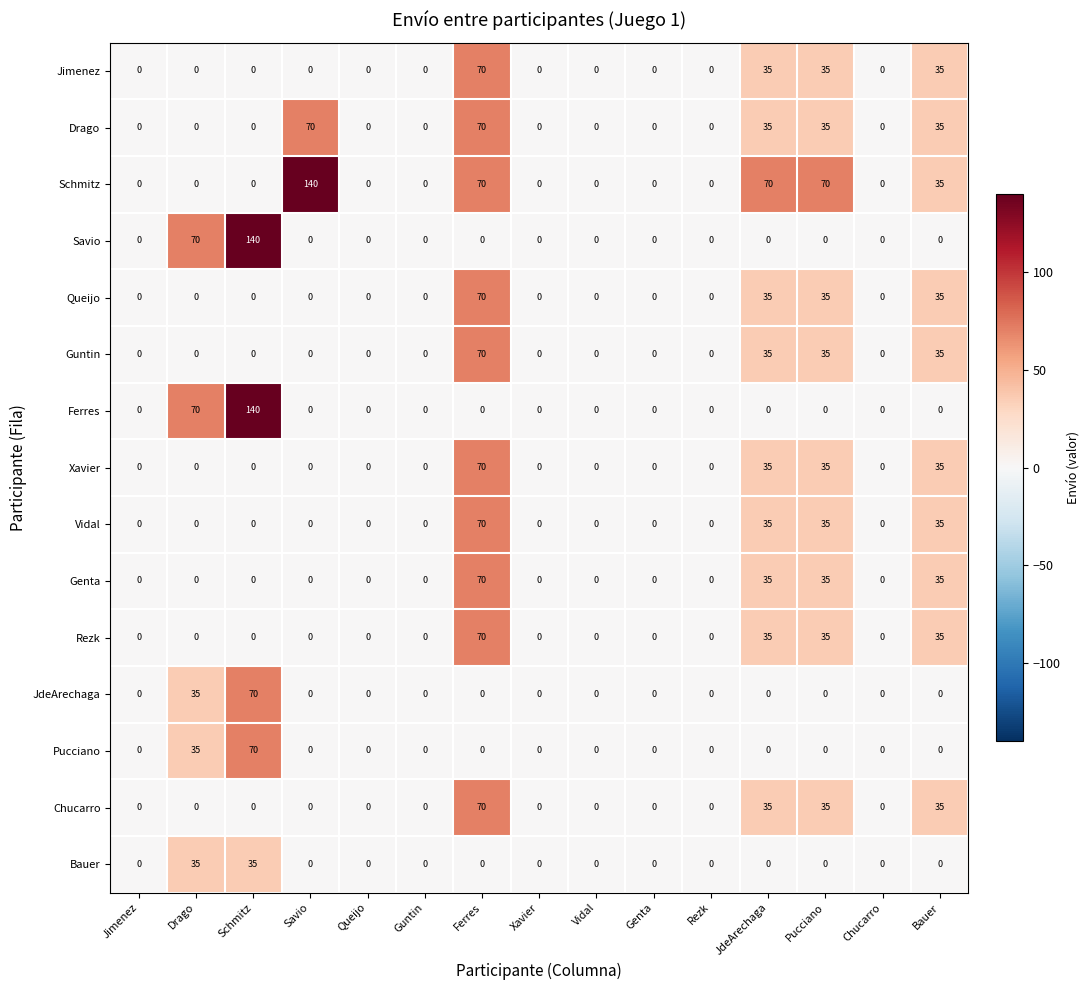

The value of Savio at Guntin is 56. True or false?

False